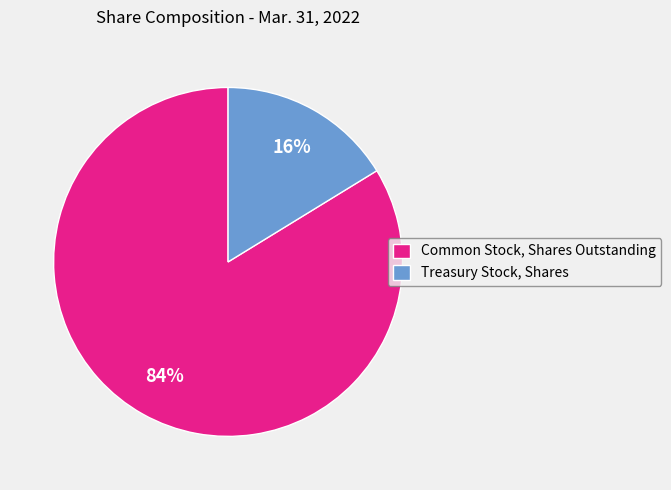

To the nearest percent, what portion does Common Stock, Shares Outstanding represent?

84%